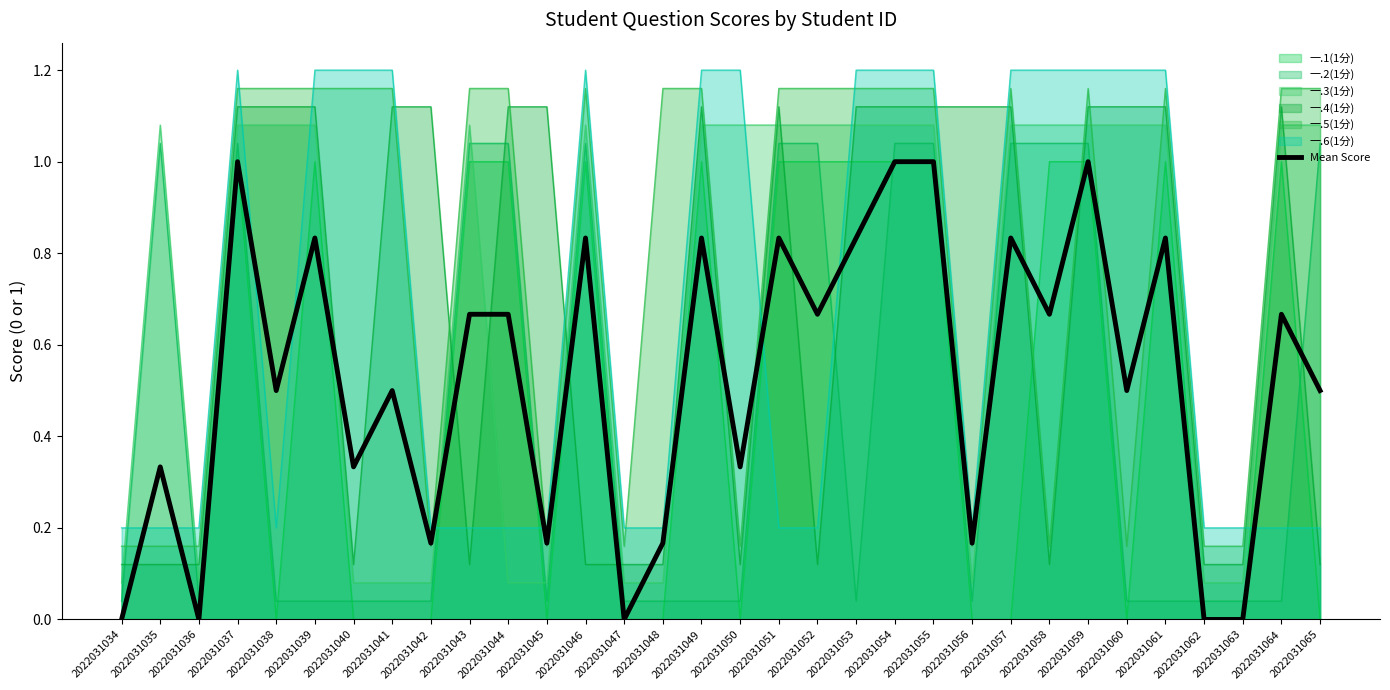

Which label corresponds to the largest value in the chart?

2022031037